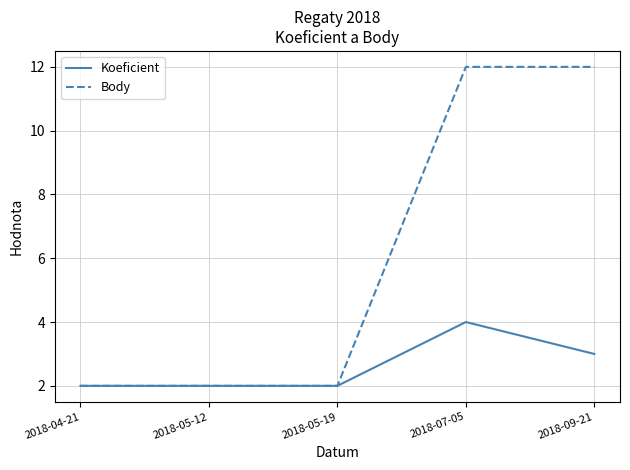

What is the maximum value shown in the chart?

12